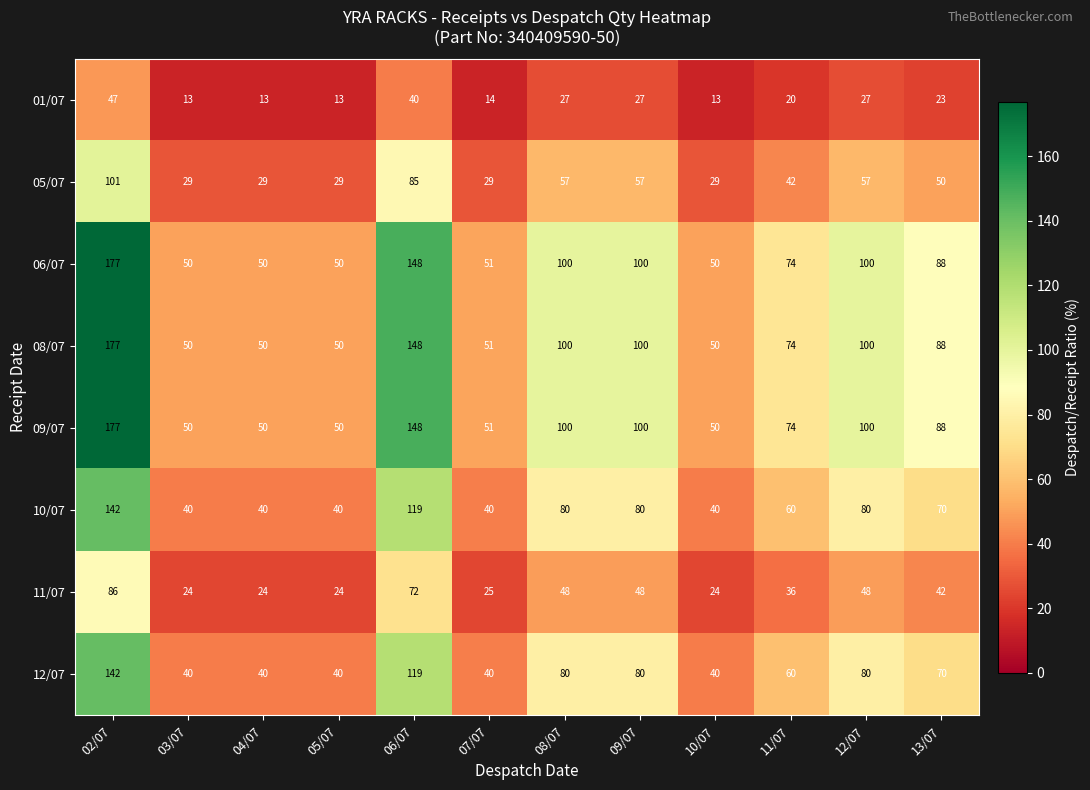

What is the average value of the 05/07 series?

50